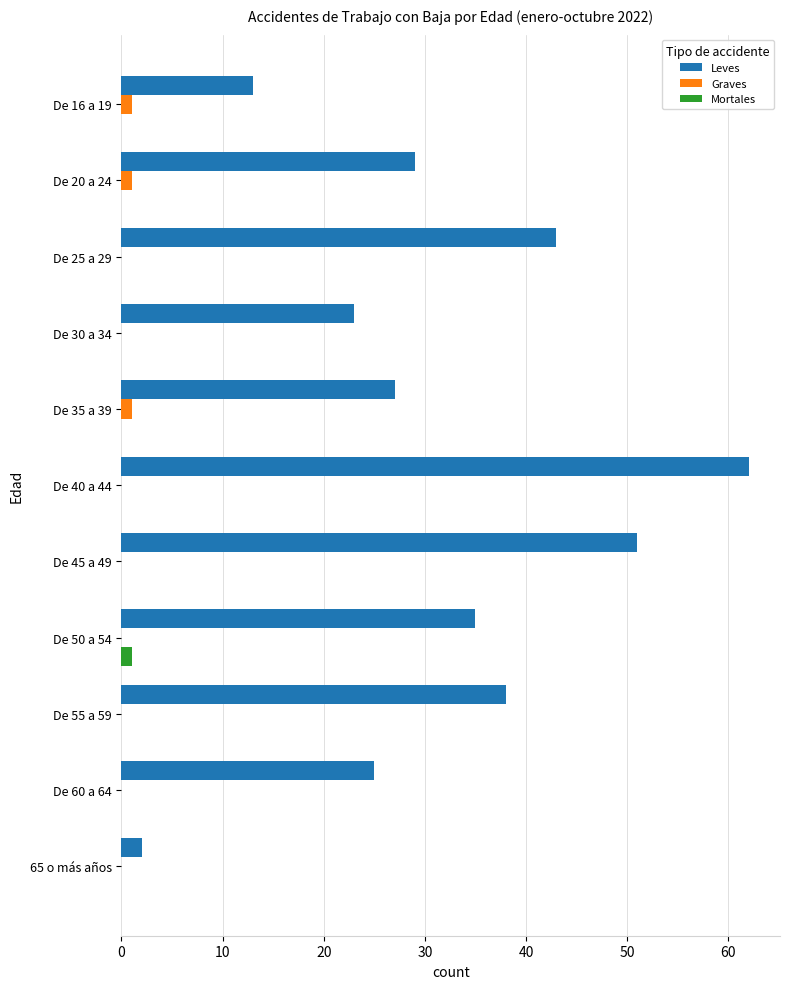

What is the maximum value for Leves?

62